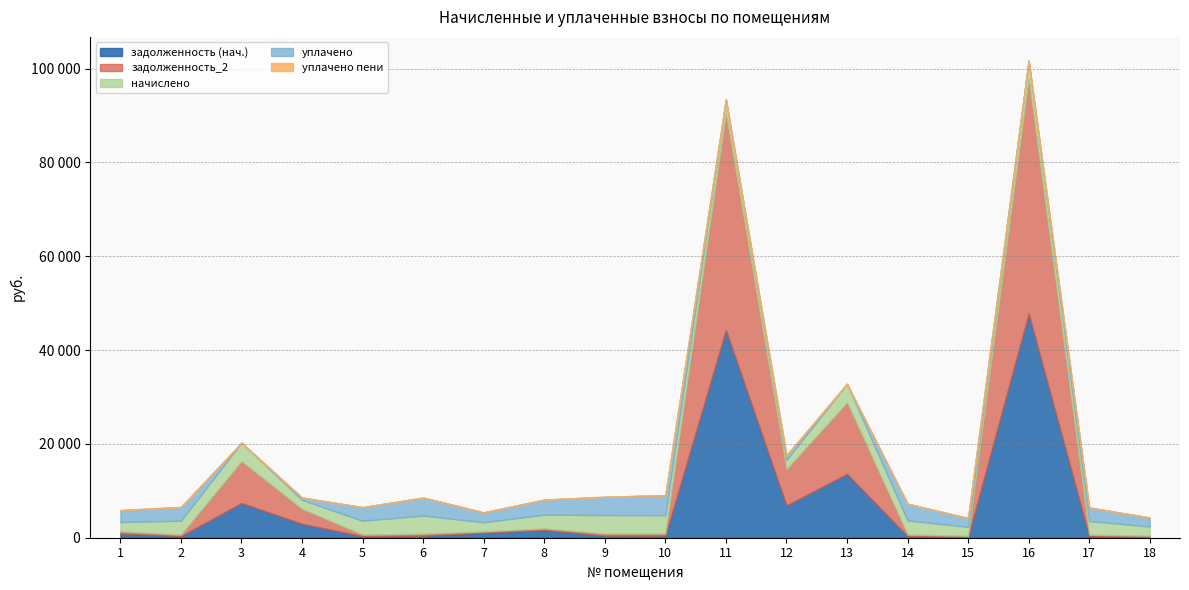

Between which two adjacent categories do uplacheno and zadolzhennost_2 first intersect?

2 and 3